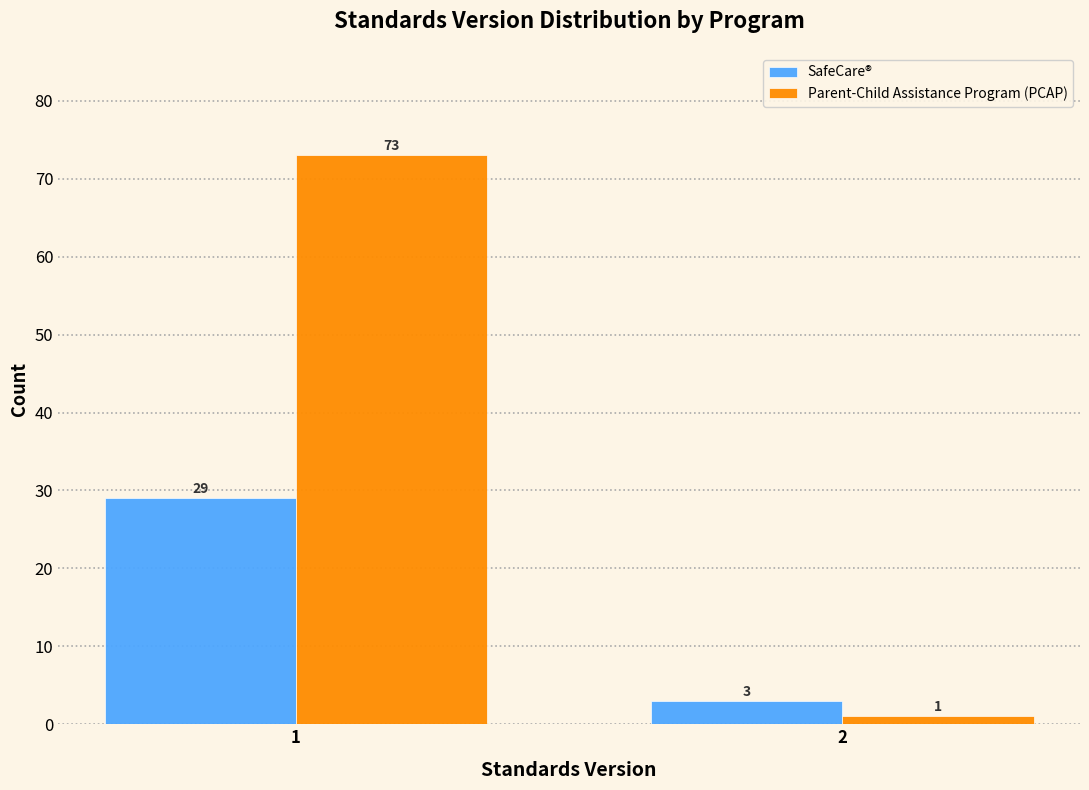

Reading left to right, what are all the values shown in this chart?

SafeCare®: 29	3
Parent-Child Assistance Program (PCAP): 73	1